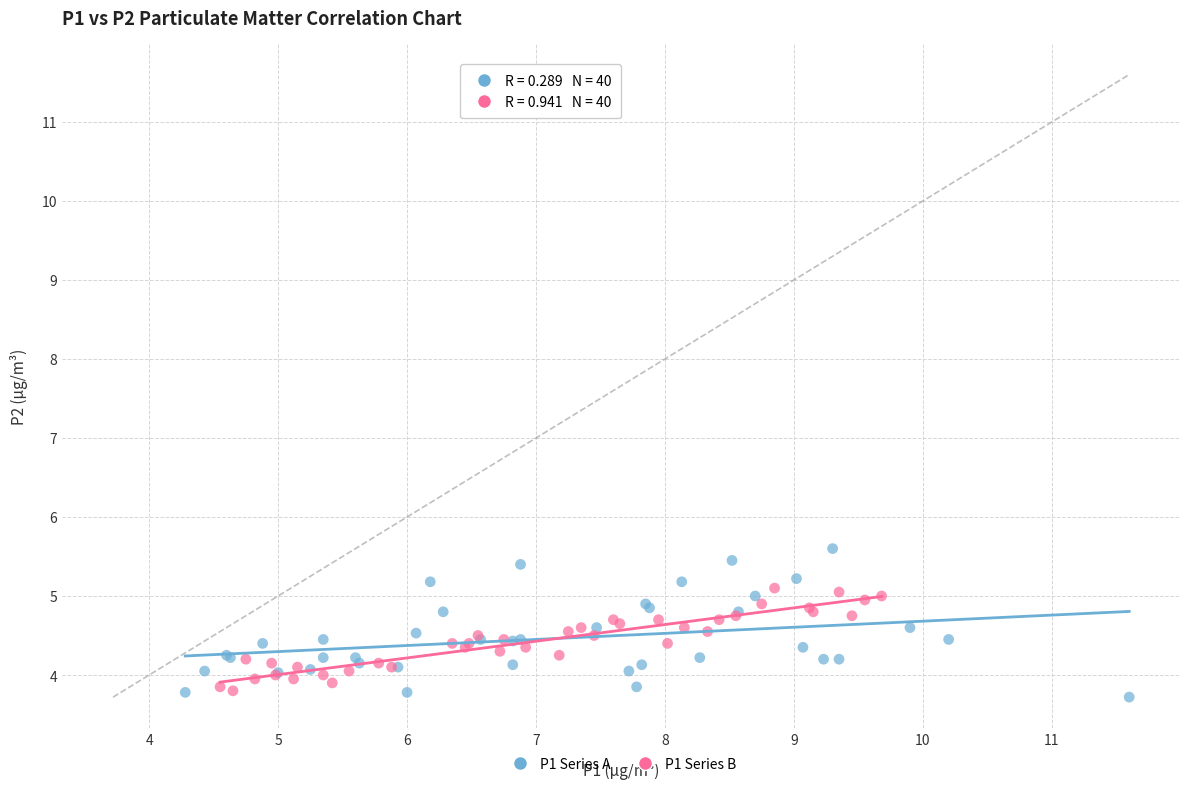

What are all the series names shown in the legend?

P1 Series A, P1 Series B